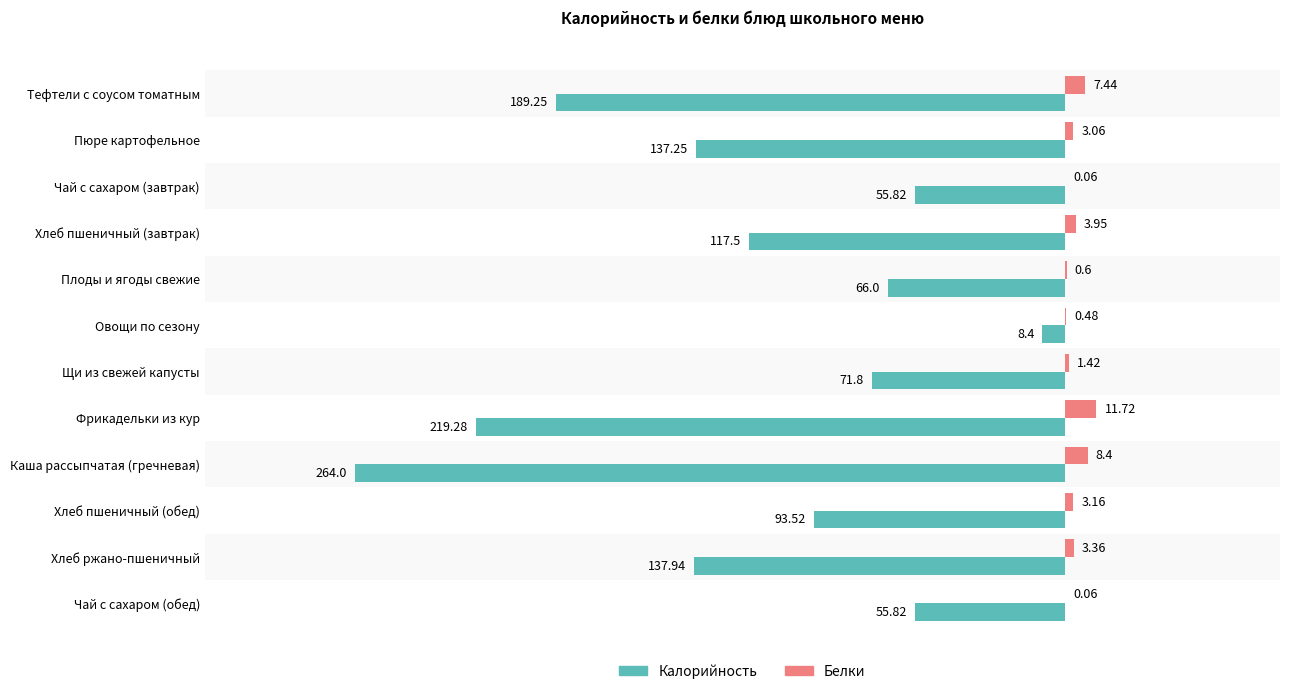

What is the sum of the Калорийность values at Чай с сахаром (обед) and Овощи по сезону?

-64.2